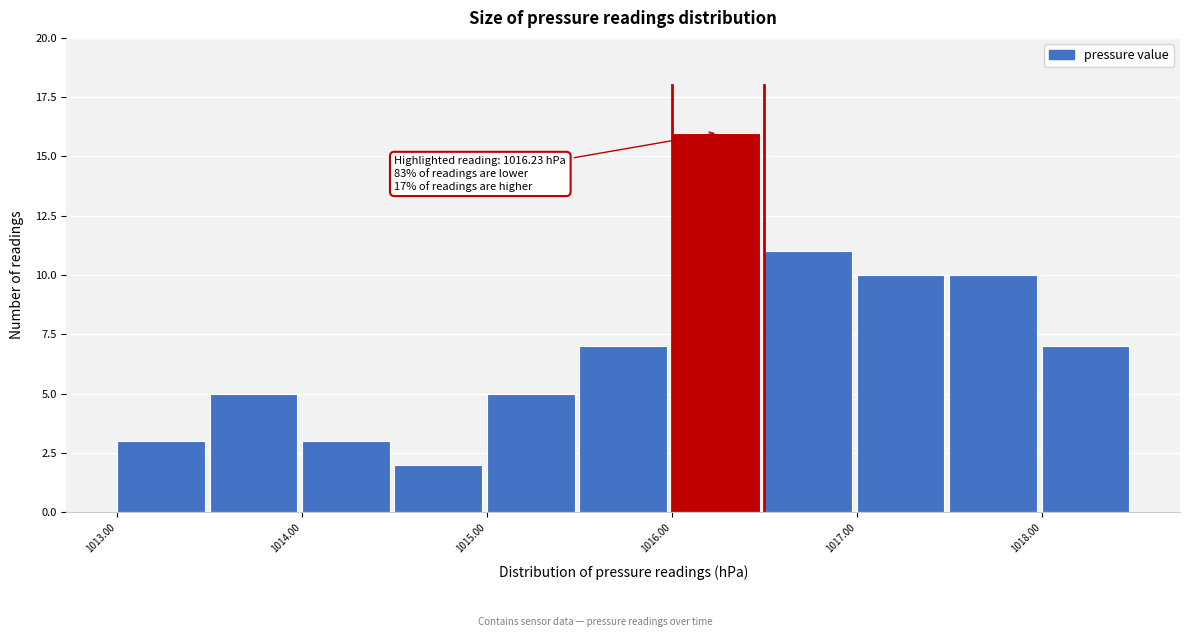

Over which range of the x-axis is the bar tallest?

1016.0 to 1016.5